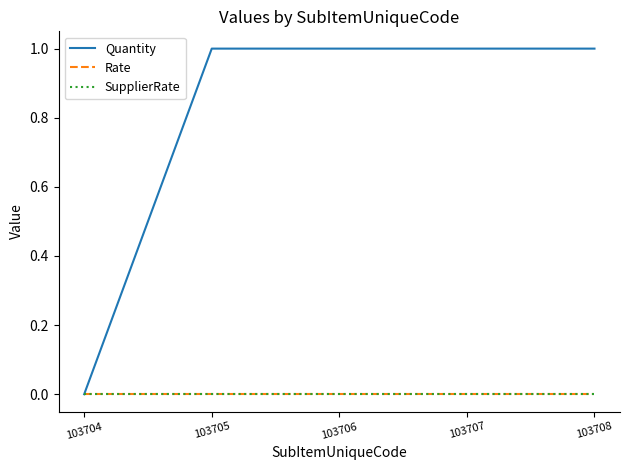

What is the value of the Quantity point at the 2nd from the left?

1